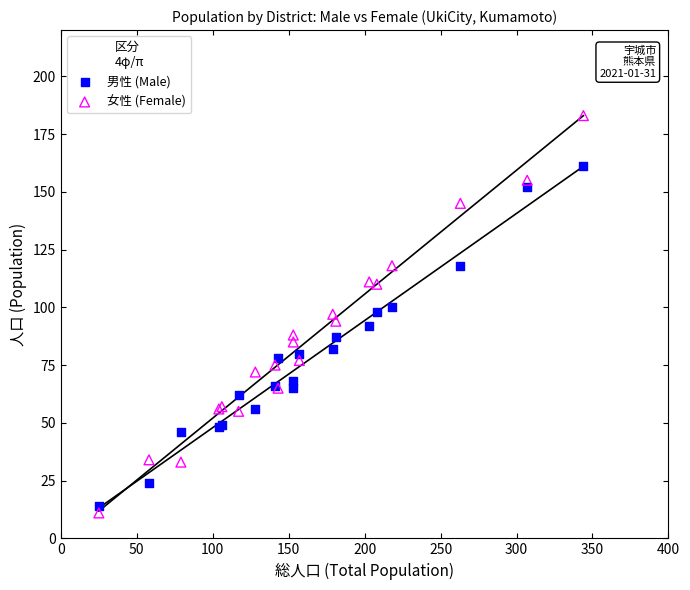

Which series reaches the maximum Y coordinate?

女性 (Female)